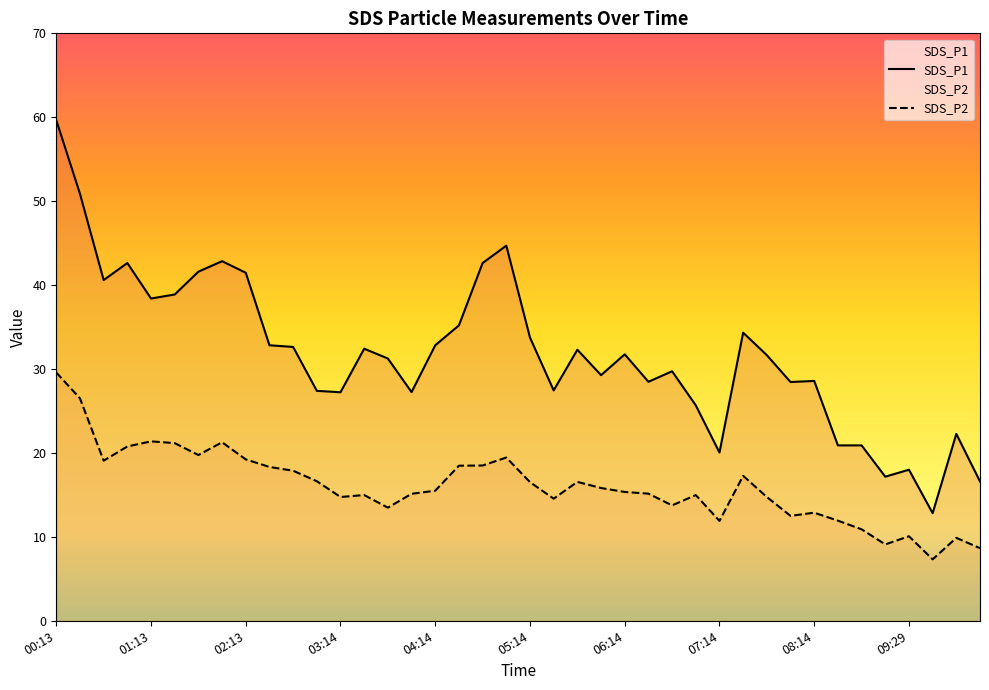

True or false: SDS_P2 and SDS_P1 cross at least once.

False